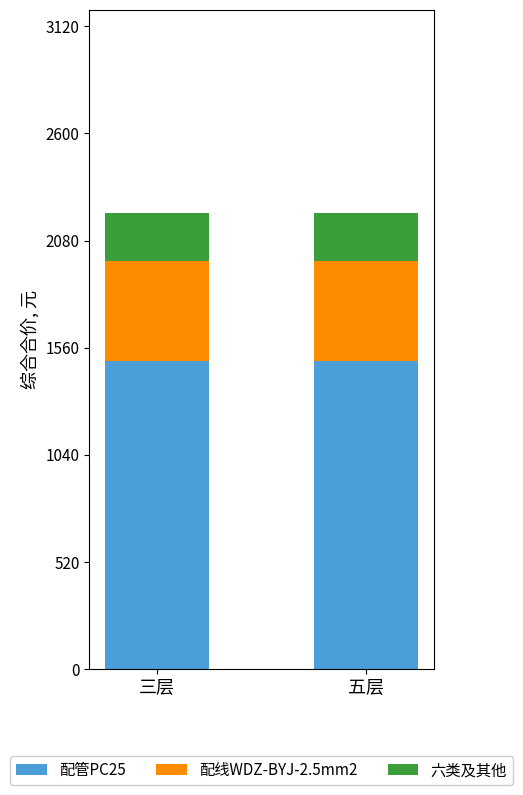

What is the sum of the 配管PC25 values at 五层 and 三层?

2987.2